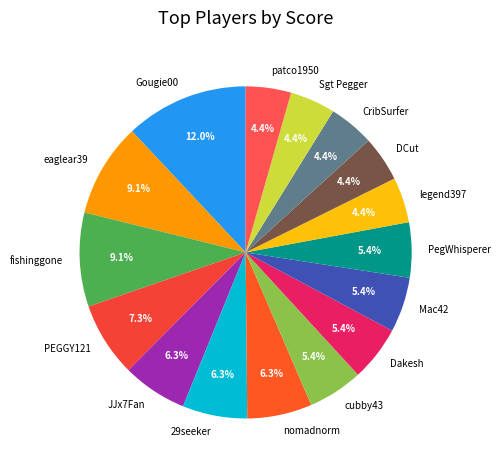

Approximately how many times larger is the value at cubby43 compared to eaglear39?

0.6